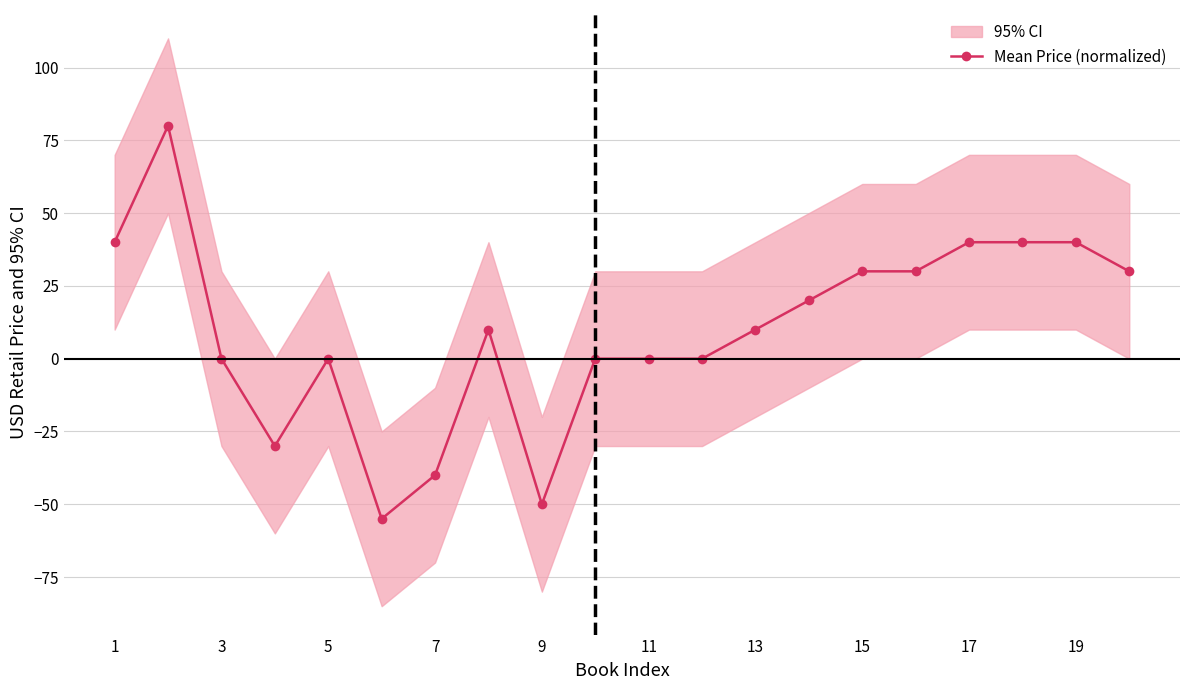

Reading left to right, transcribe all the data shown in this chart.

40.0	80.0	0.0	-30.0	0.0	-55.0	-40.0	10.0	-50.0	0.0	0.0	0.0	10.0	20.0	30.0	30.0	40.0	40.0	40.0	30.0